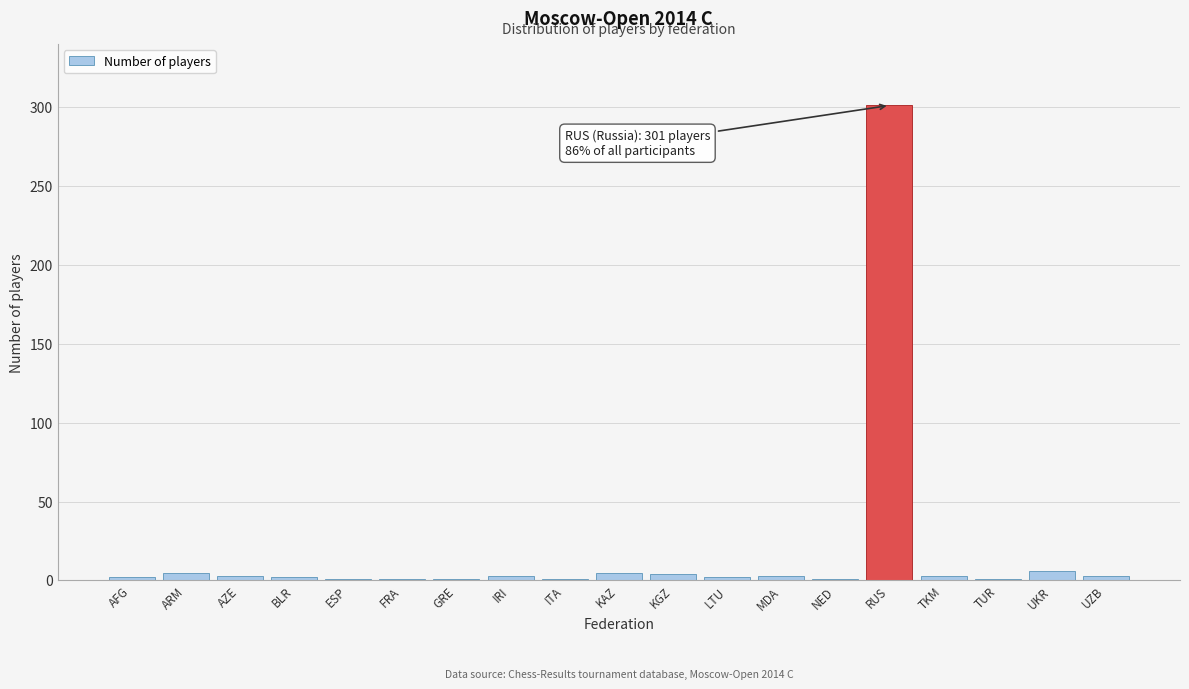

What is the sum of all values?

348